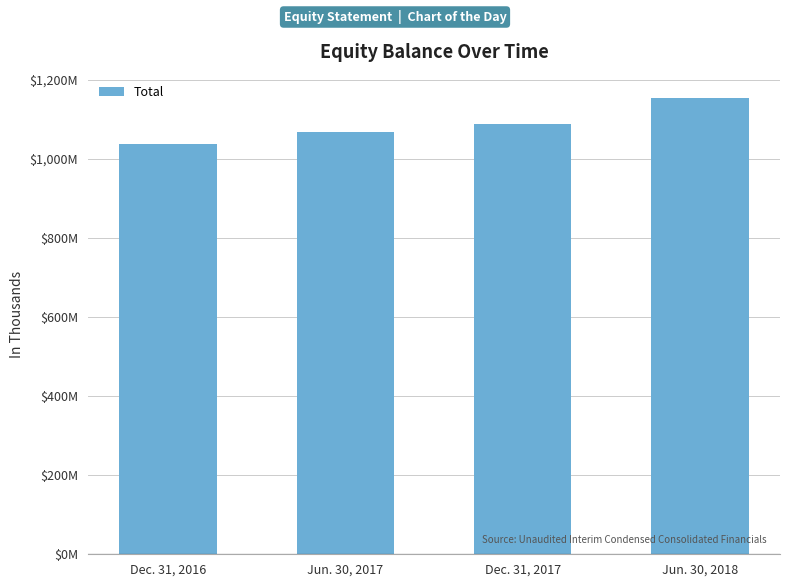

Which category has the lowest value across all series?

Dec. 31, 2016